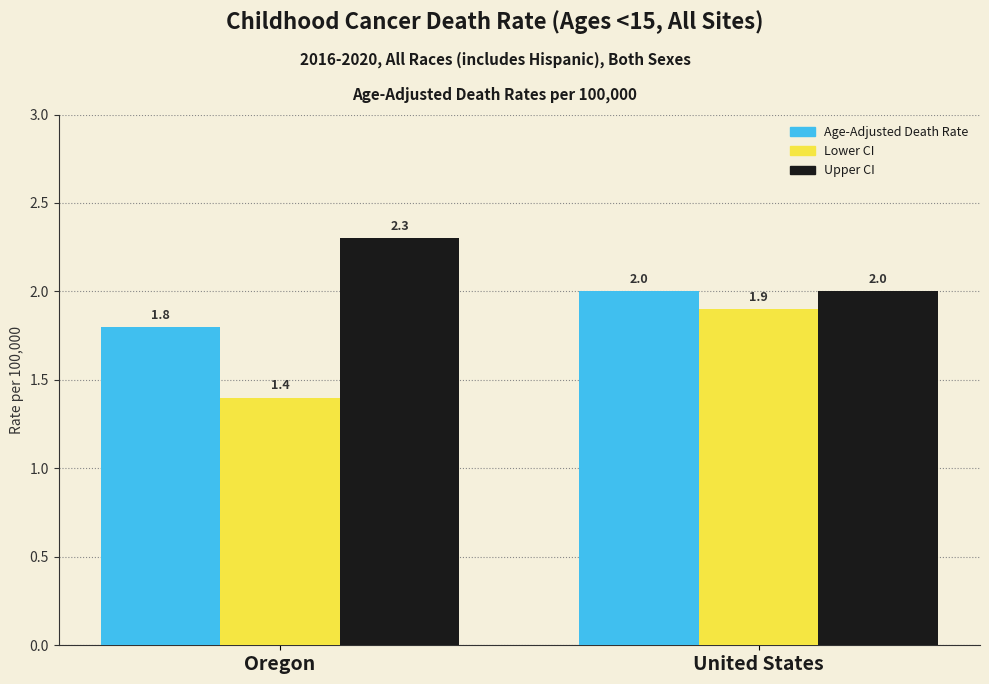

What is the total value across all series at United States?

5.9